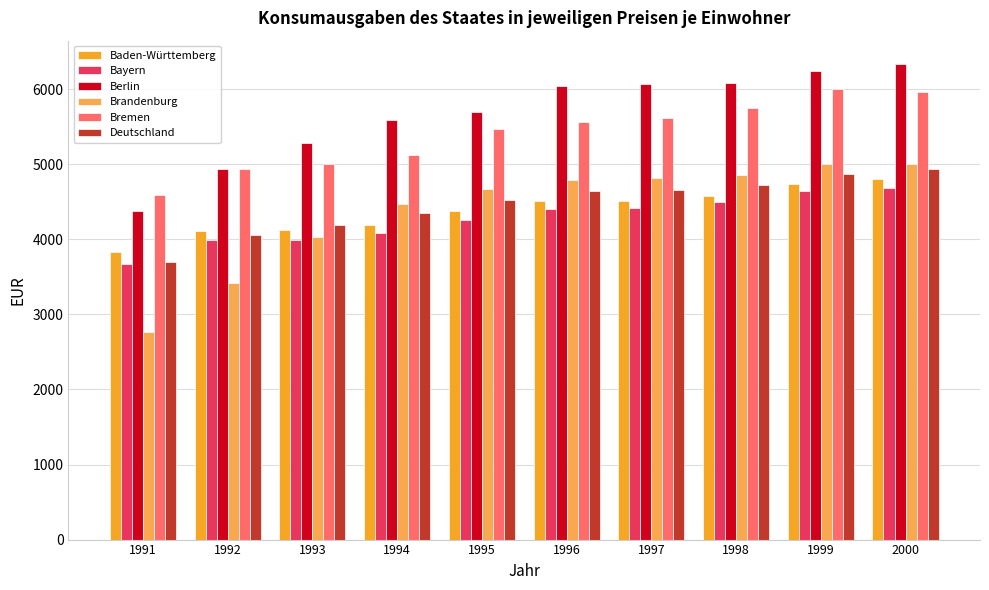

Which category has the lowest value in the Bremen series?

1991